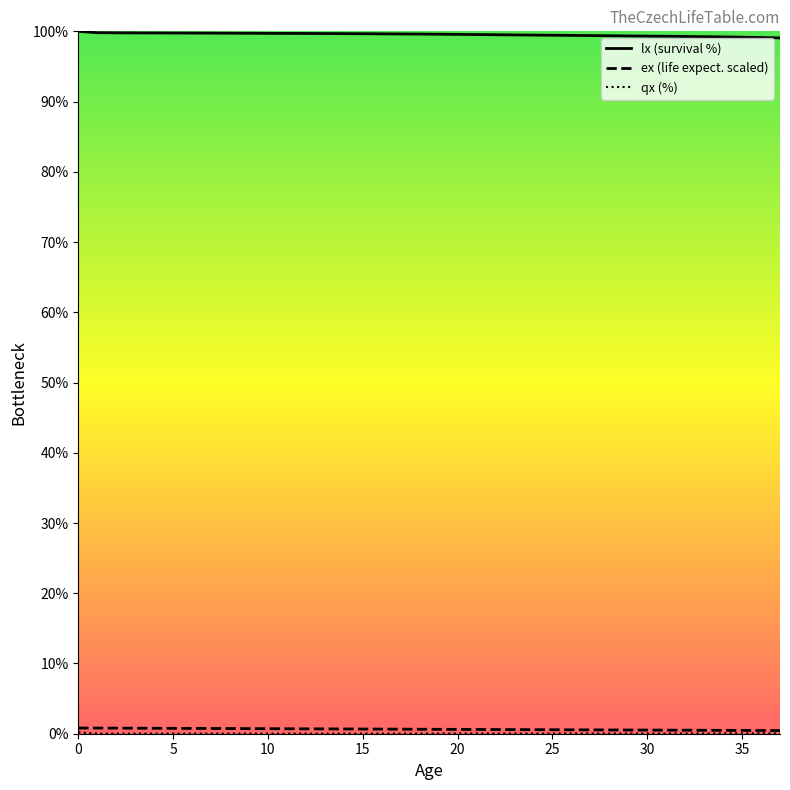

Which series has the largest total across all categories?

lx (survival %)